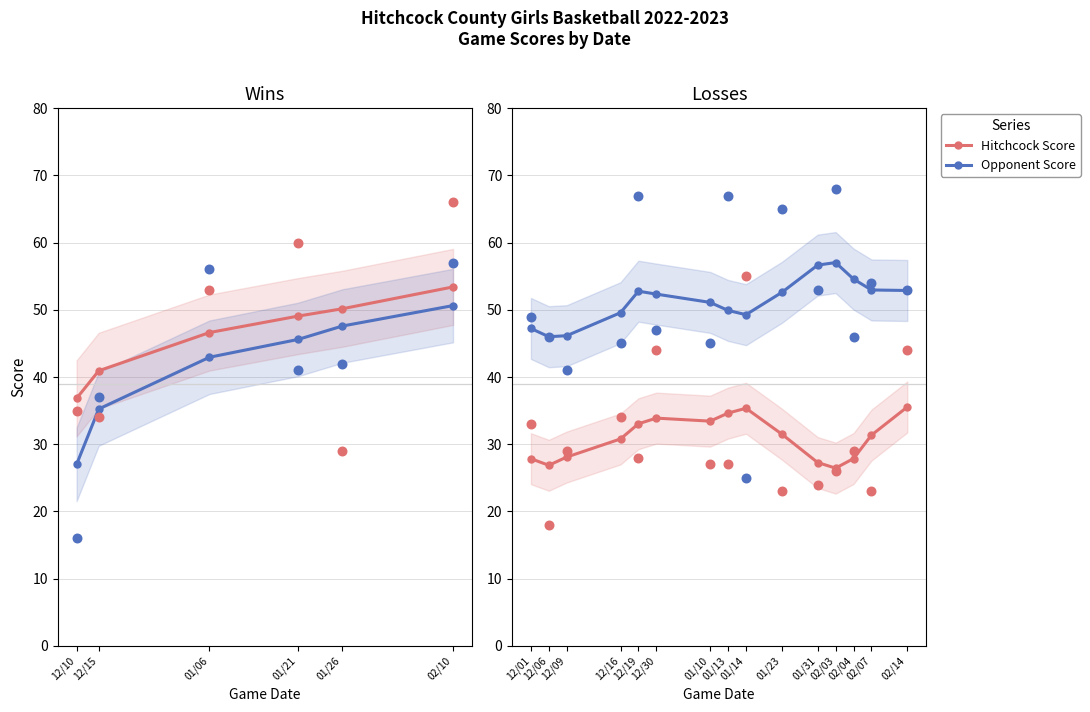

Which series has the widest spread of Y values?

Opponent Score